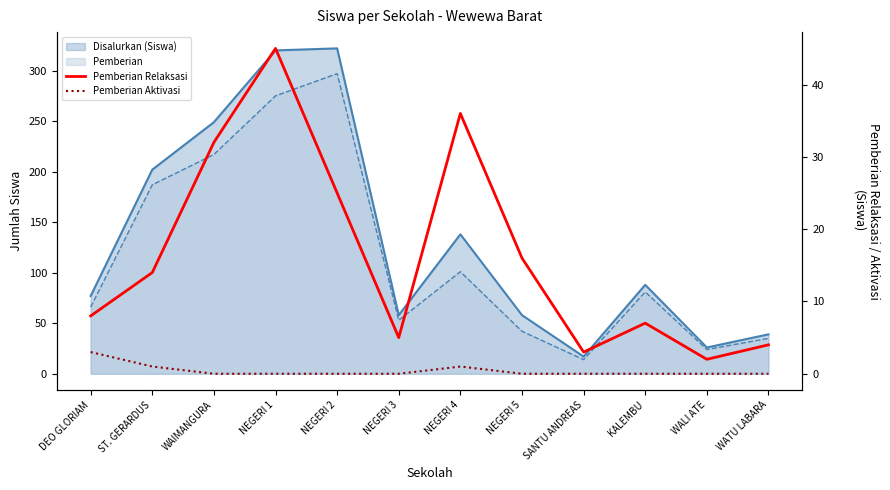

In Pemberian Aktivasi, how many points are higher than both neighbors (excluding endpoints)?

1